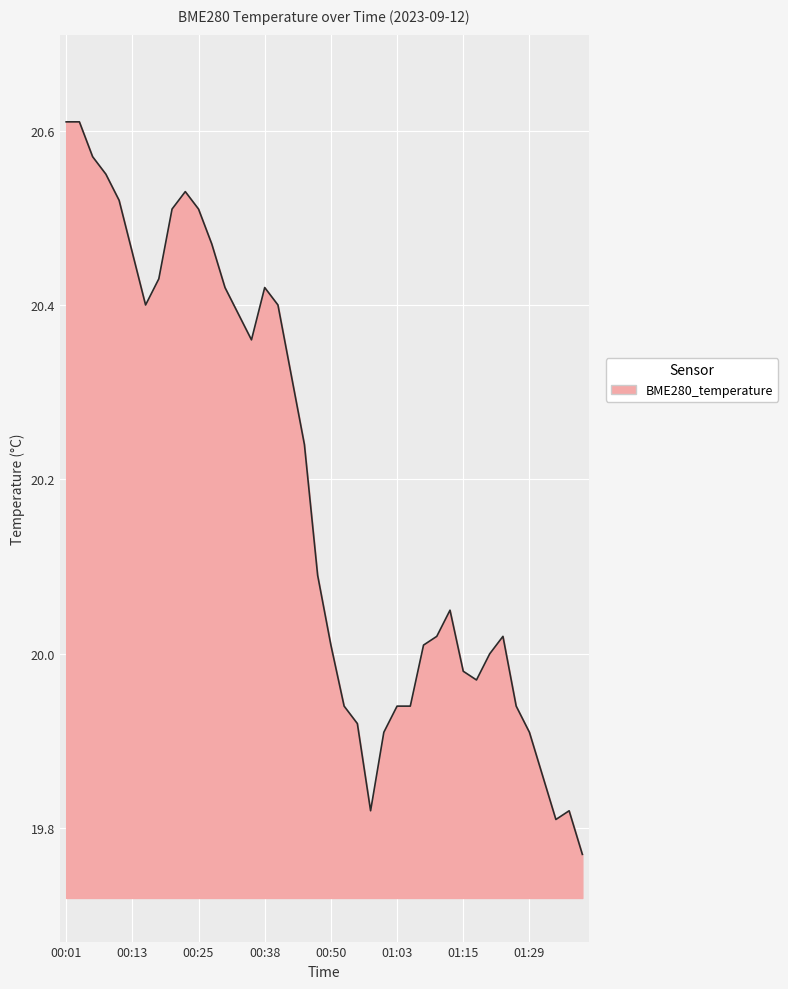

What is the difference between the maximum and minimum values?

0.8